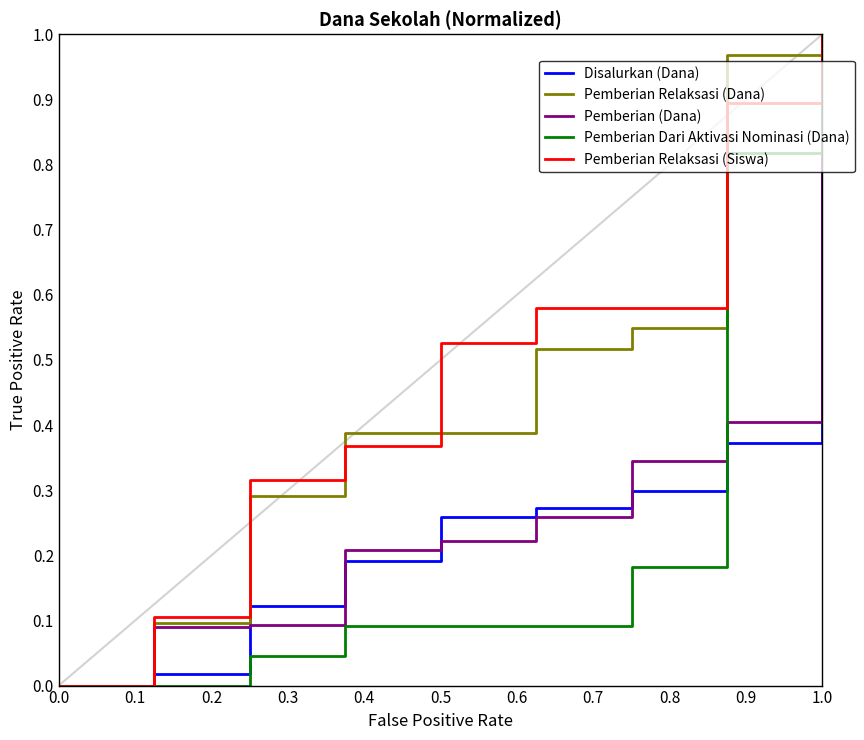

How many lines are shown in the chart?

5